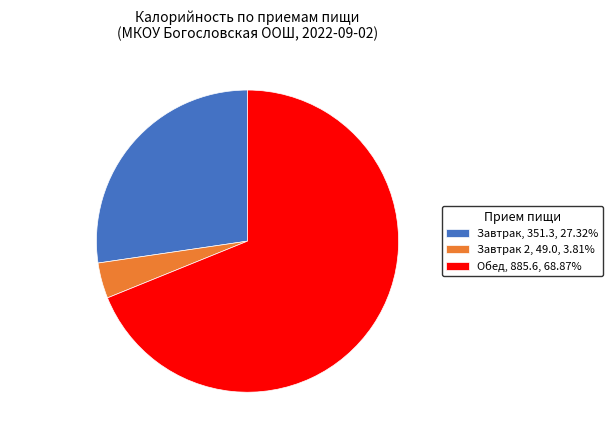

Combined, do Обед, 885.6, 68.87% and Завтрак 2, 49.0, 3.81% account for over 50%?

Yes